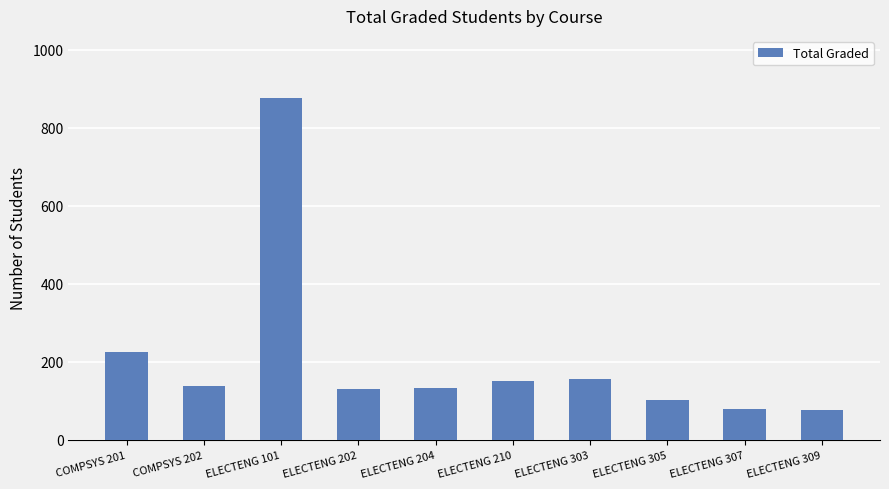

What is the value of the 7th bar from the left?

155